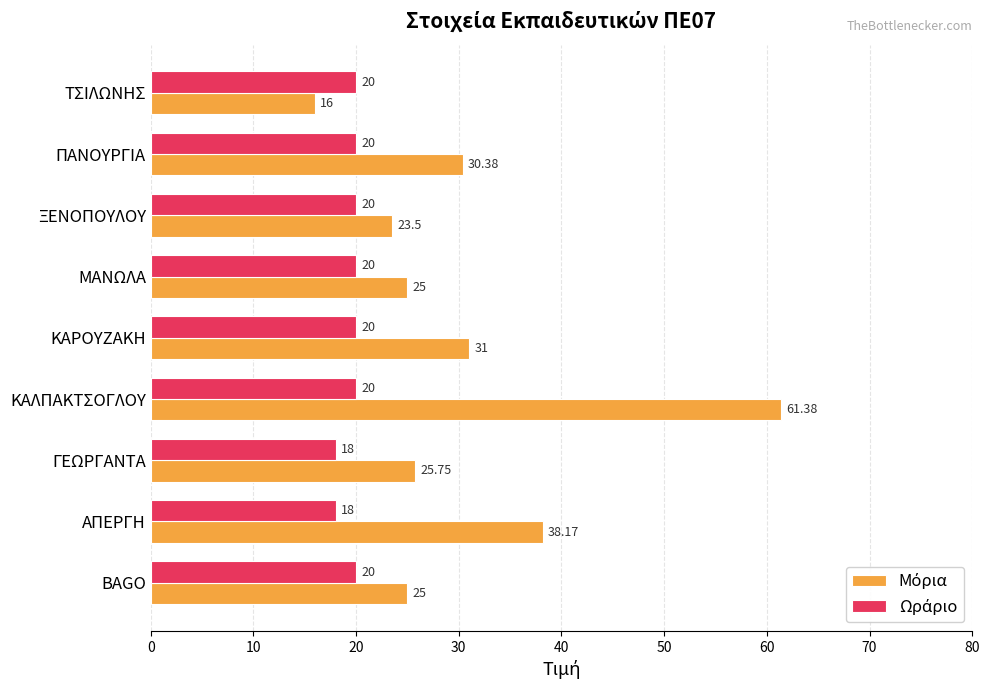

Which label corresponds to the smallest value in the chart?

ΤΣΙΛΩΝΗΣ